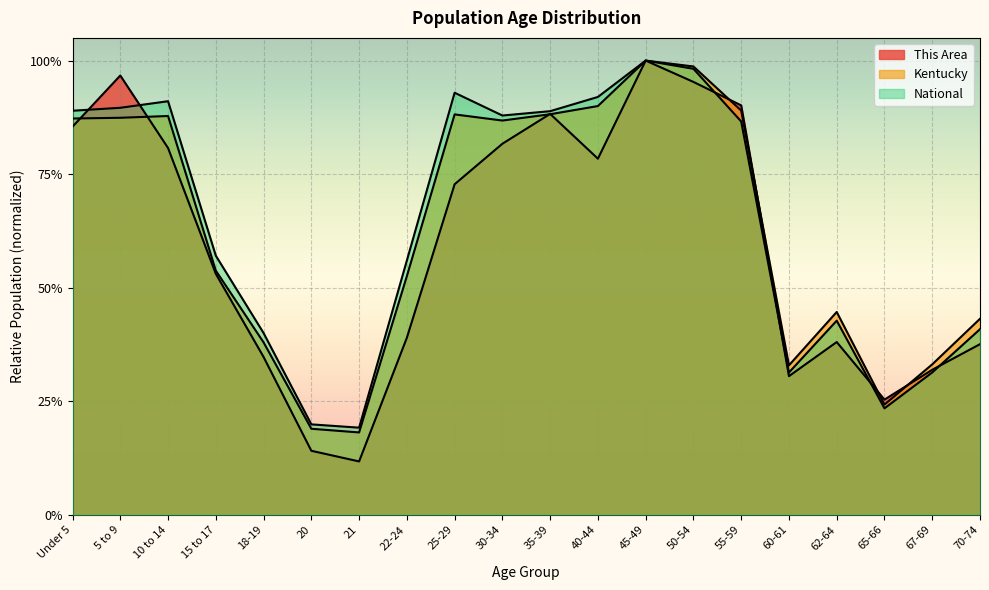

What is the sum of all National values?

12.8